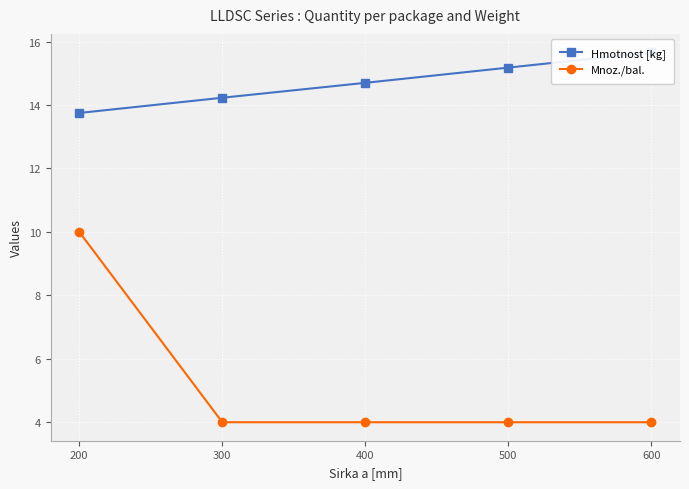

Reading left to right, transcribe all the data shown in this chart.

Hmotnost [kg]: 13.8	14.2	14.7	15.2	15.7
Mnoz./bal.: 10.0	4.0	4.0	4.0	4.0